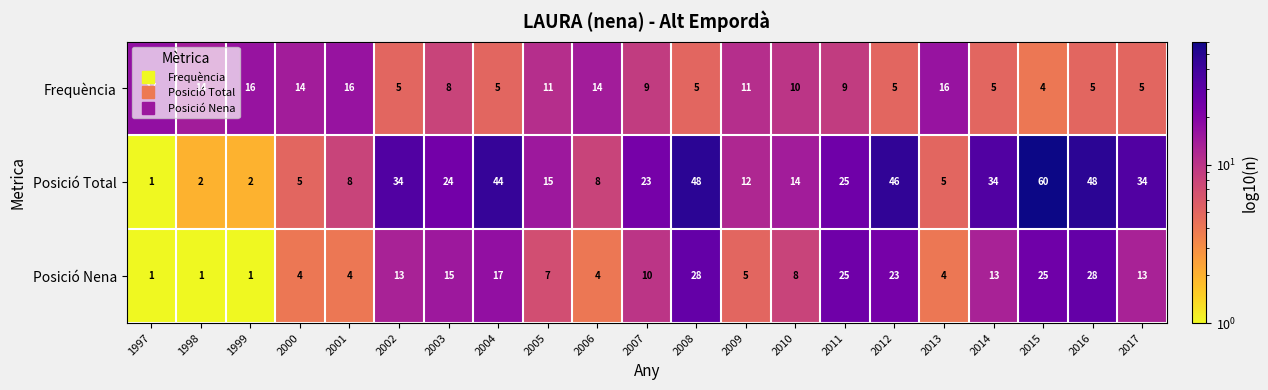

Is it true that Frequència equals 7 at 2006?

False